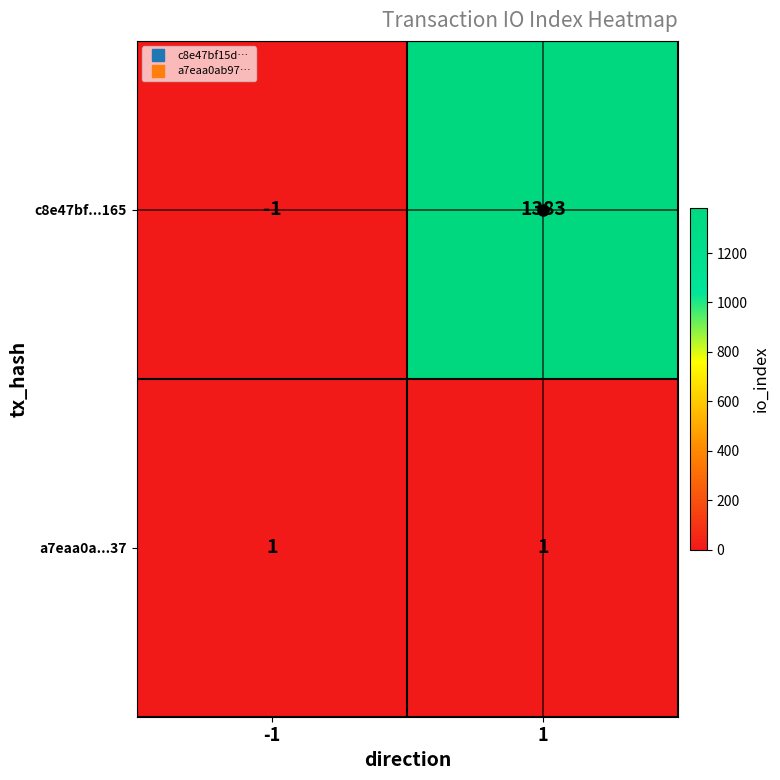

The value of a7eaa0a...37 at 1 is 0. True or false?

False